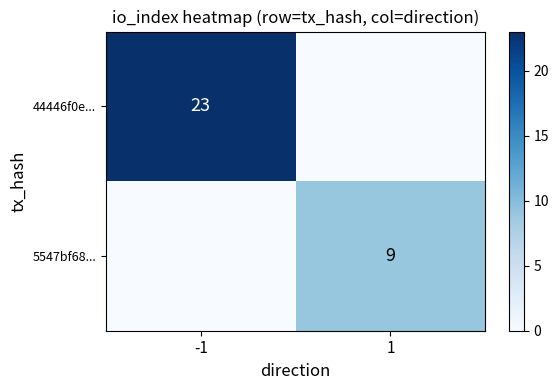

At which label does 44446f0e... reach its peak?

-1